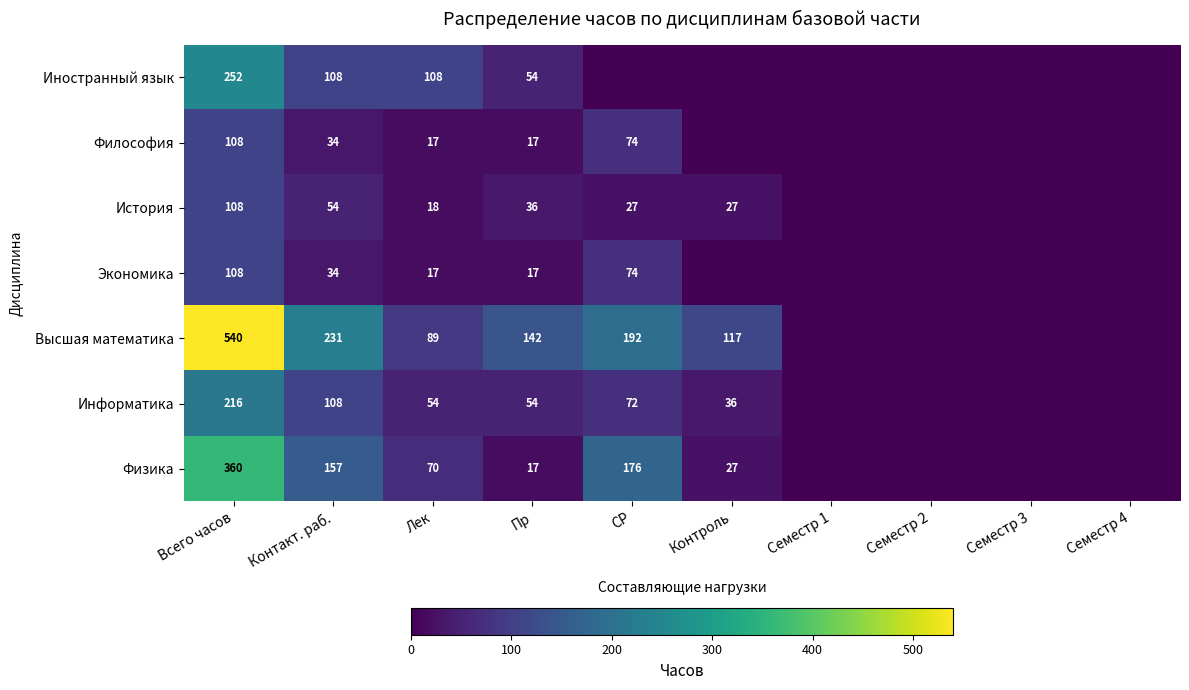

What is the total value across all series at Всего часов?

1692